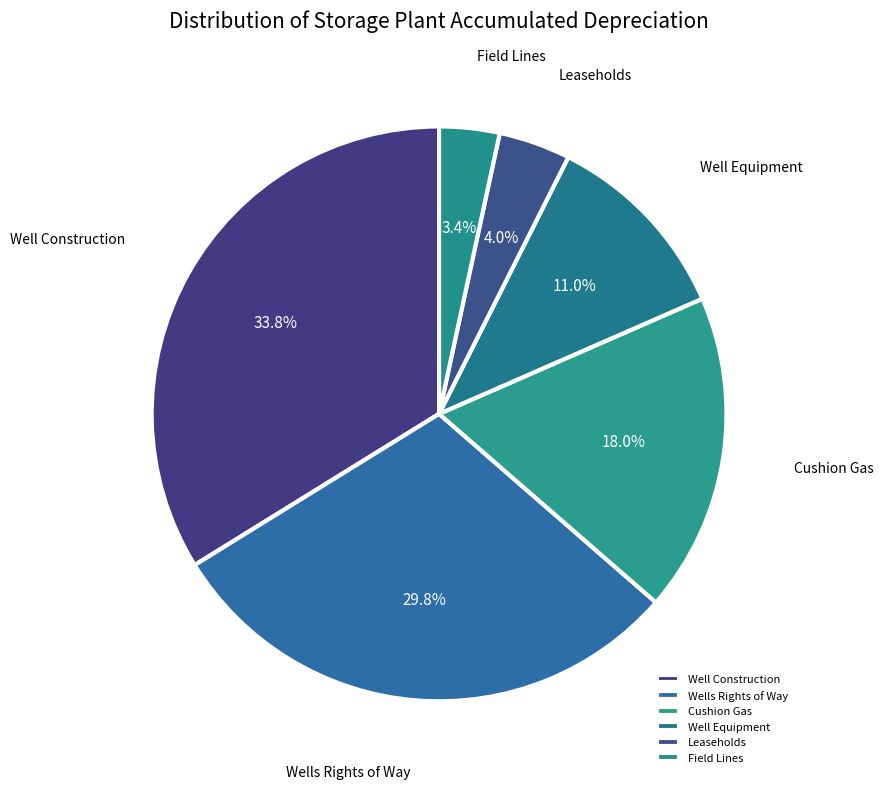

What is the ratio of the value at Wells Rights of Way to the value at Well Construction?

0.9